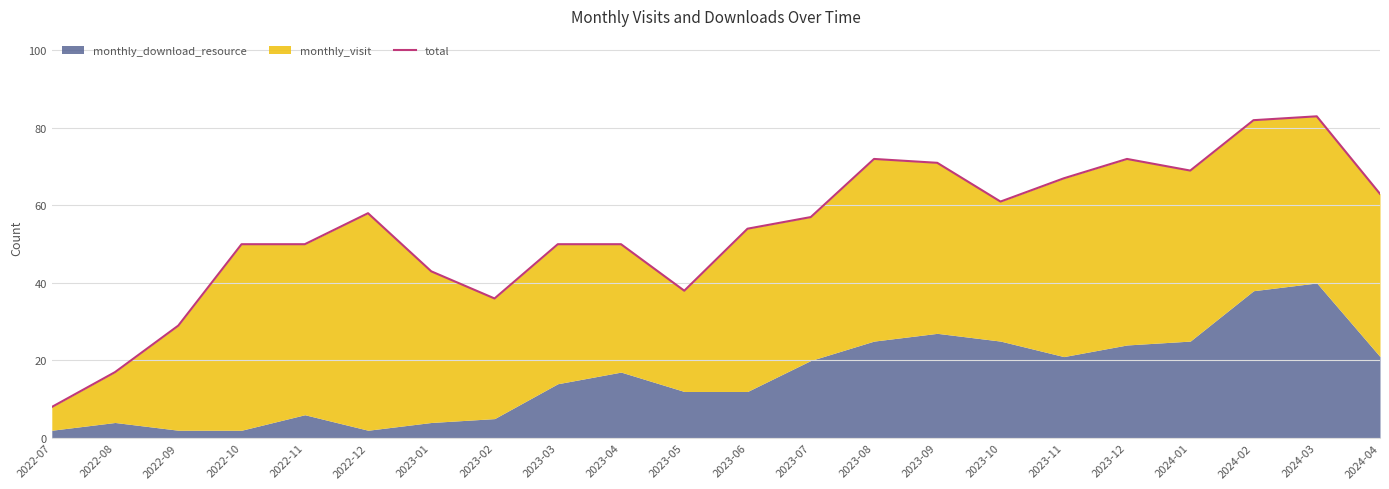

Reading left to right, list all the values displayed in this chart.

2022-07=8	2022-08=17	2022-09=29	2022-10=50	2022-11=50	2022-12=58	2023-01=43	2023-02=36	2023-03=50	2023-04=50	2023-05=38	2023-06=54	2023-07=57	2023-08=72	2023-09=71	2023-10=61	2023-11=67	2023-12=72	2024-01=69	2024-02=82	2024-03=83	2024-04=63